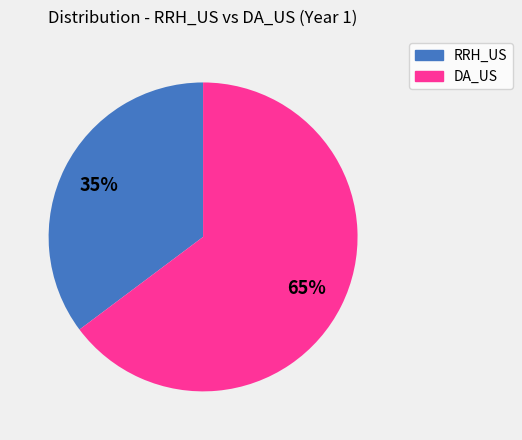

To the nearest percent, what is the average slice percentage?

50%